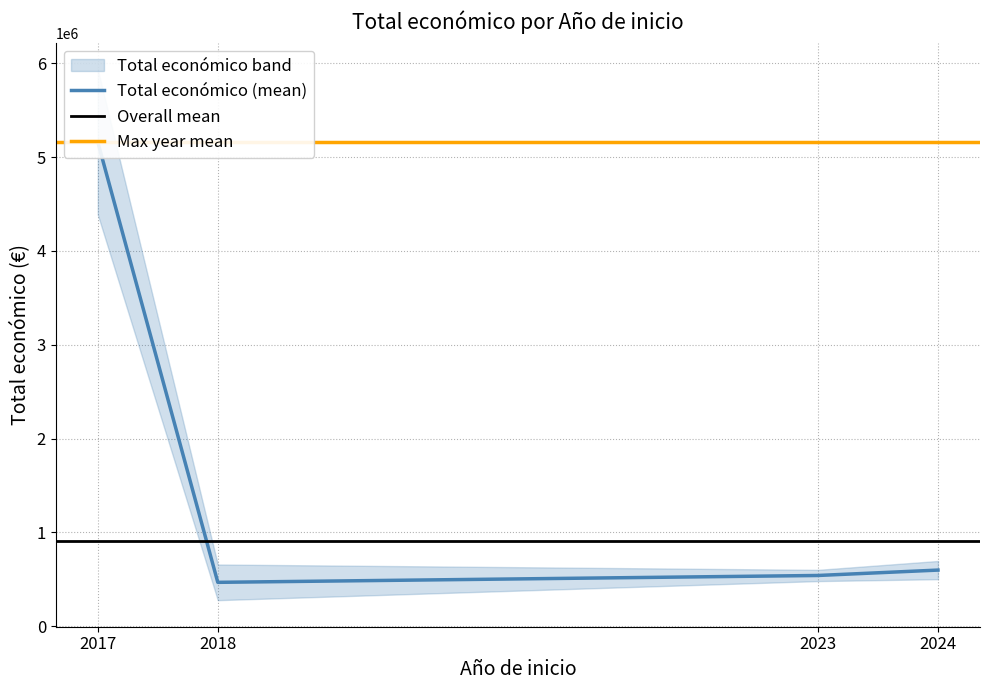

True or false: Año de finalización and Total económico intersect in this chart.

False